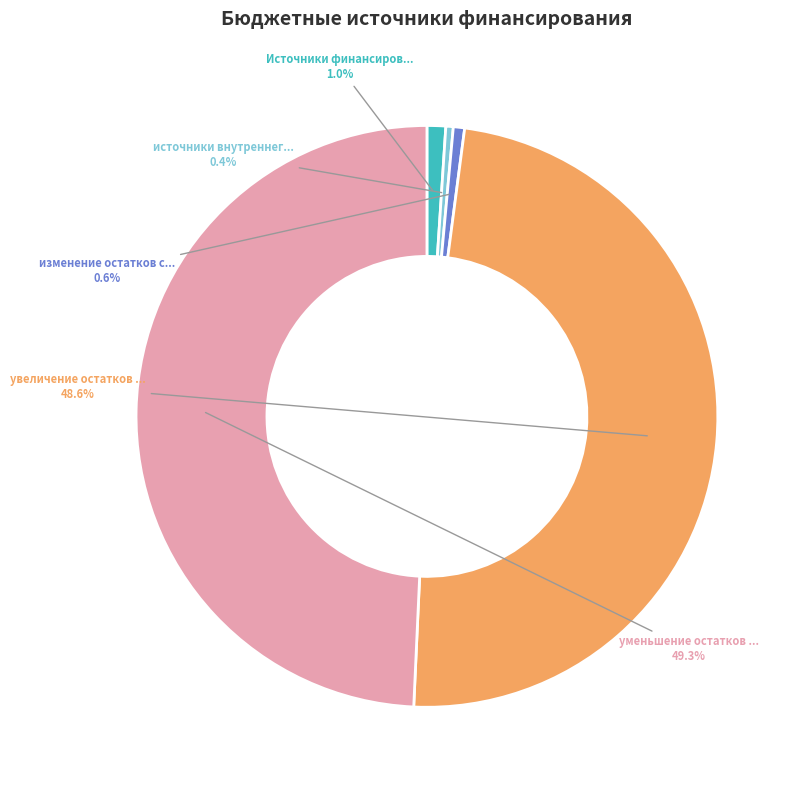

Is there a majority slice in this chart?

No